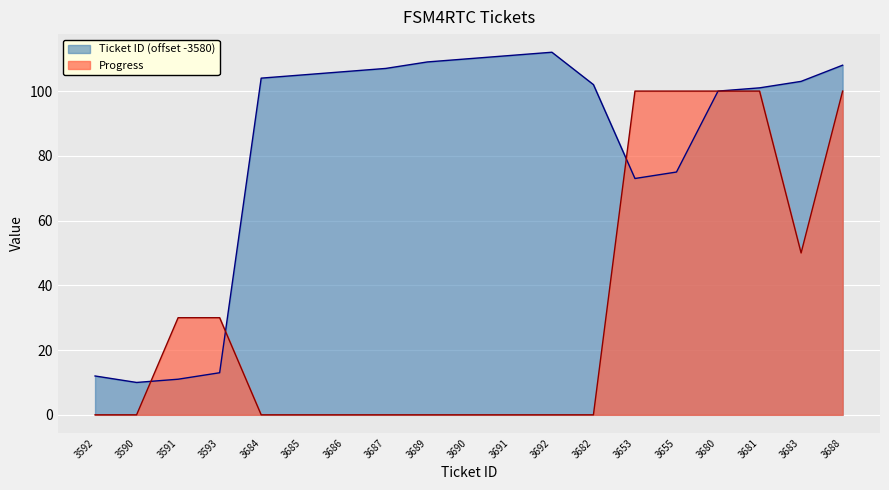

How many times do Progress and Ticket ID cross each other?

3